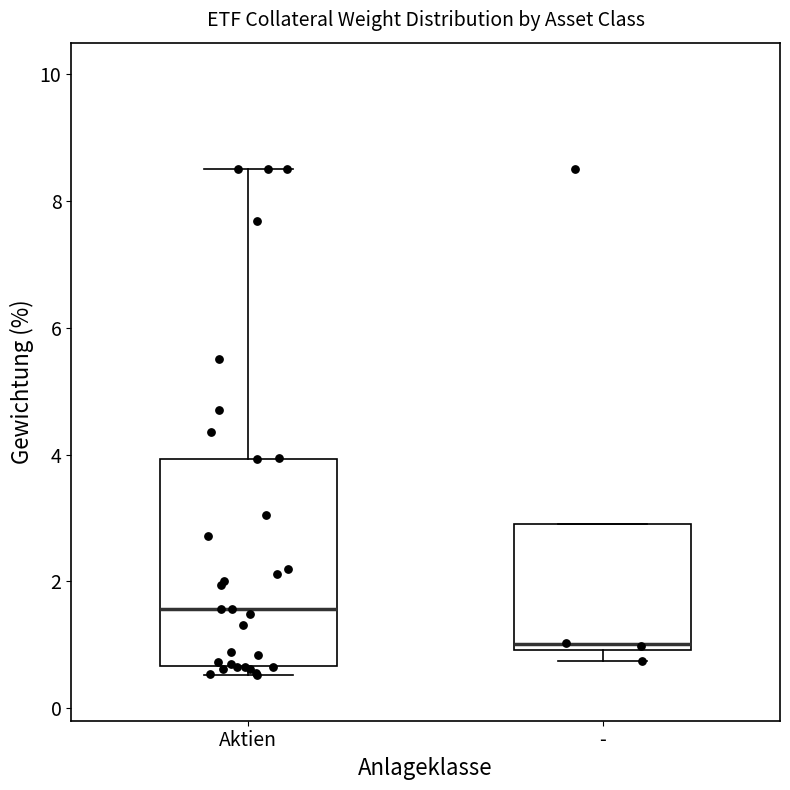

Which box is the tallest, from its lower edge to its upper edge?

Aktien